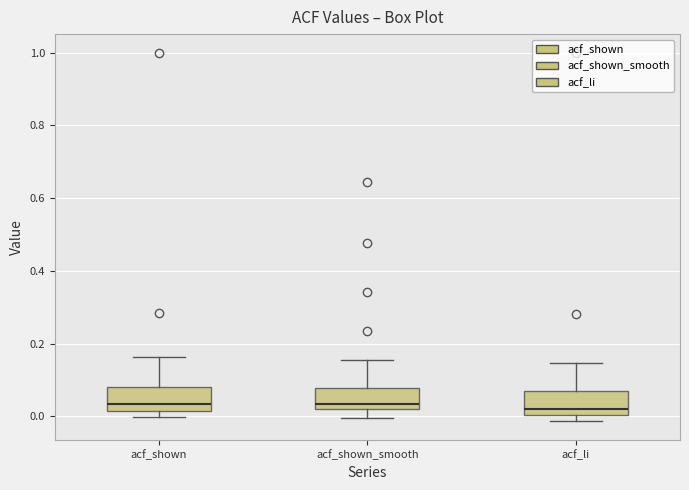

Where does the upper whisker of the box for acf_li end on the y-axis? The values are not printed on the chart, so give them approximately, as read against the axis.

0.14